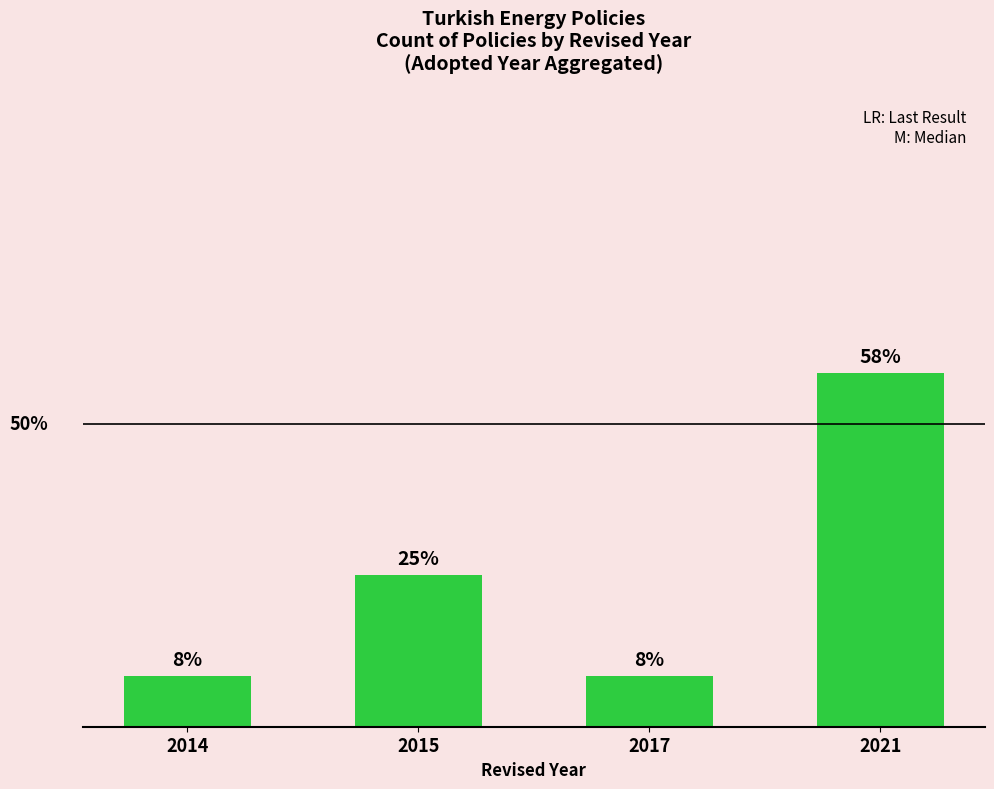

Are the bars horizontal?

No